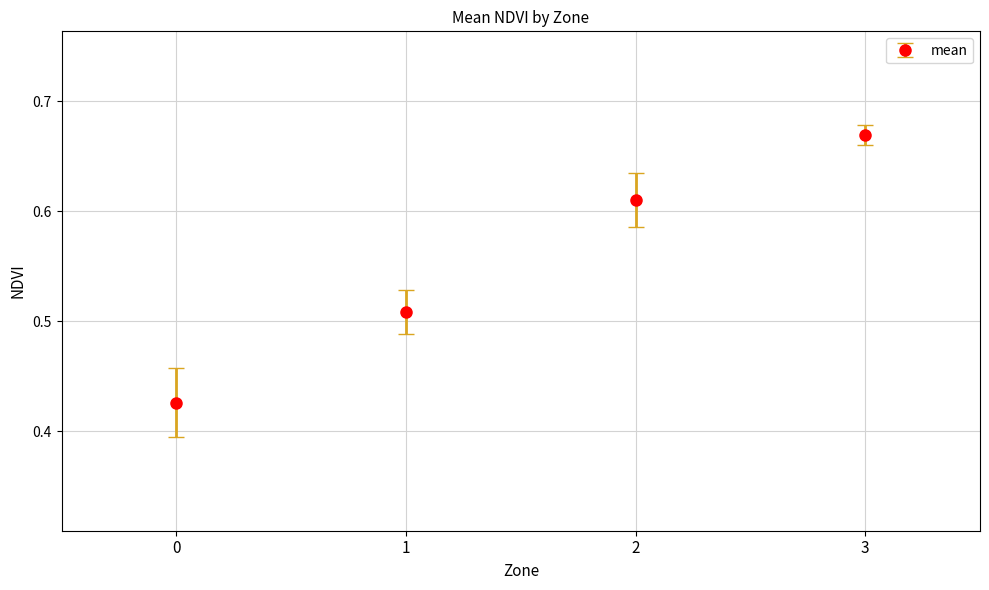

True or false: the data shows 0.1 at 0.

False